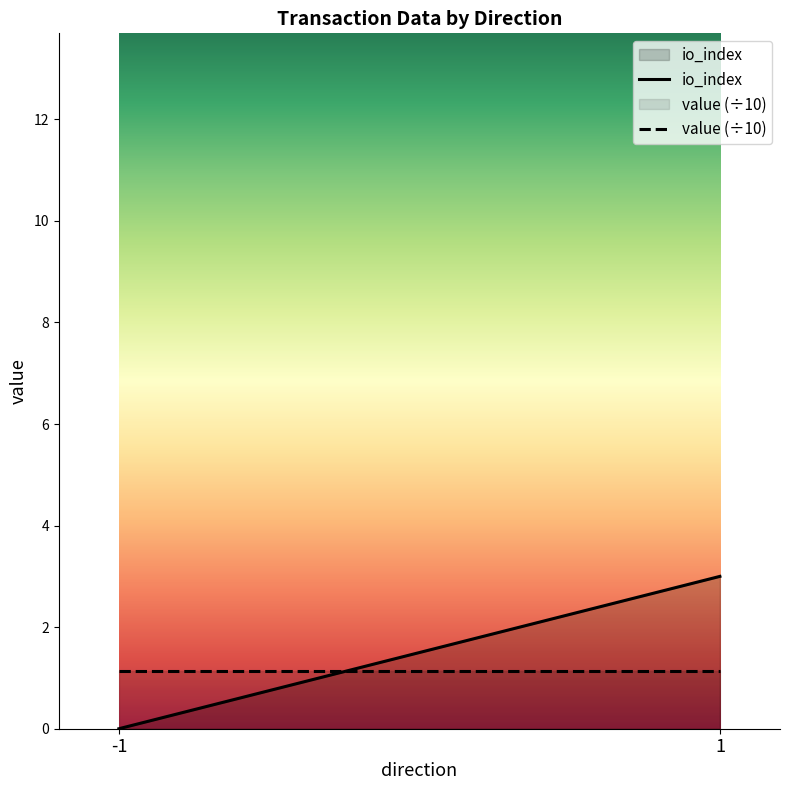

How many lines are shown in the chart?

2